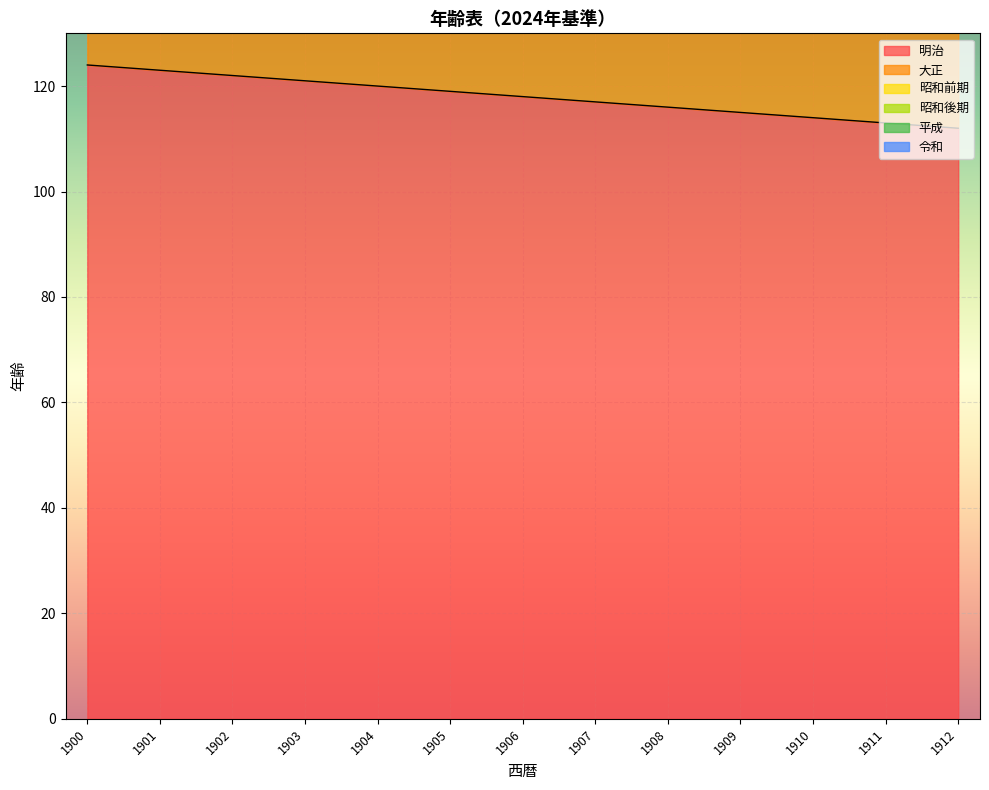

What is the approximate value of 大正 at 1903, to the nearest 10?

230